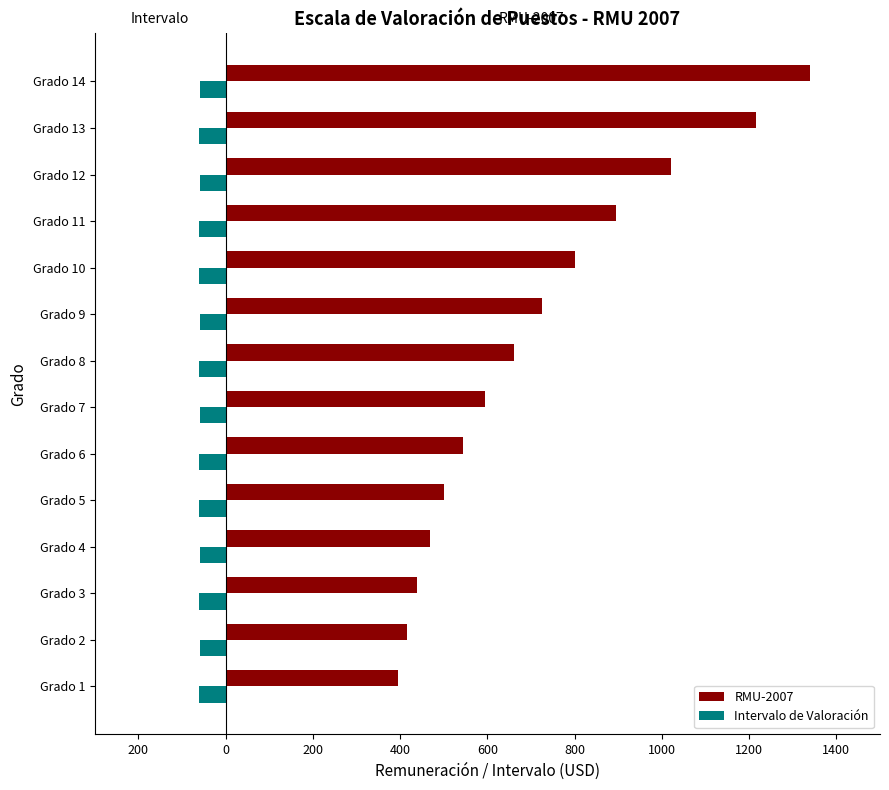

What are all the series names shown in the legend?

RMU-2007, Intervalo de Valoración